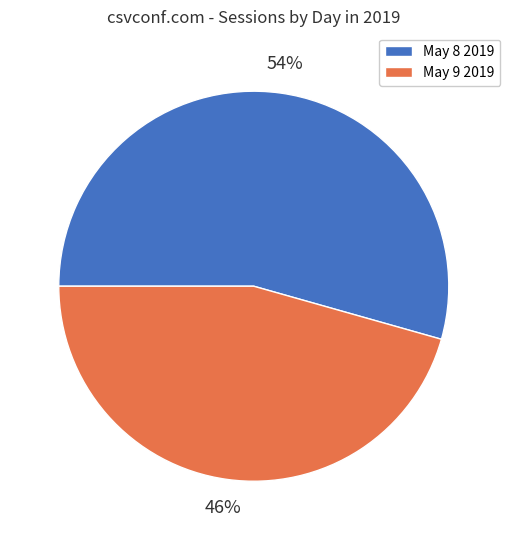

Rank the categories by value from highest to lowest.

May 8 2019, May 9 2019